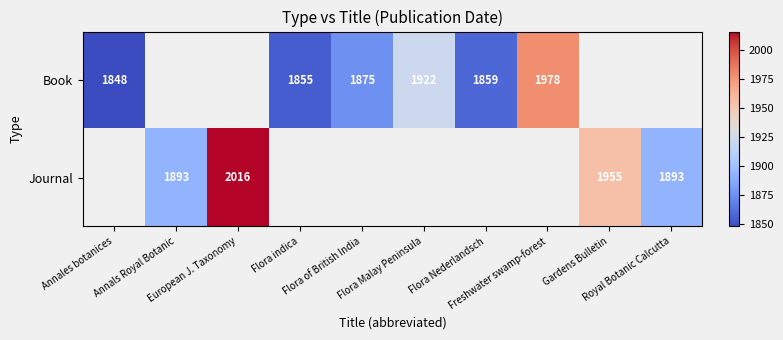

Which category has the lowest value across all series?

Annales botanices